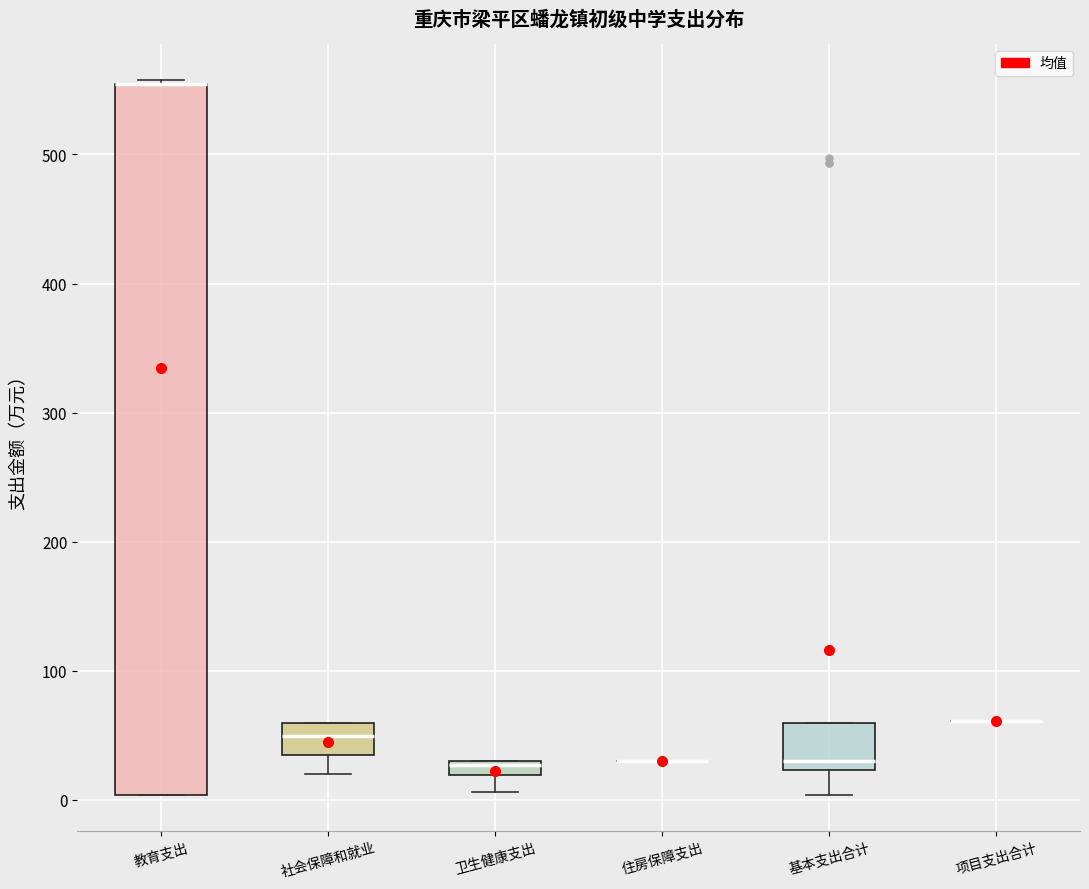

Comparing the boxes themselves (not the whiskers), which one is the tallest?

教育支出